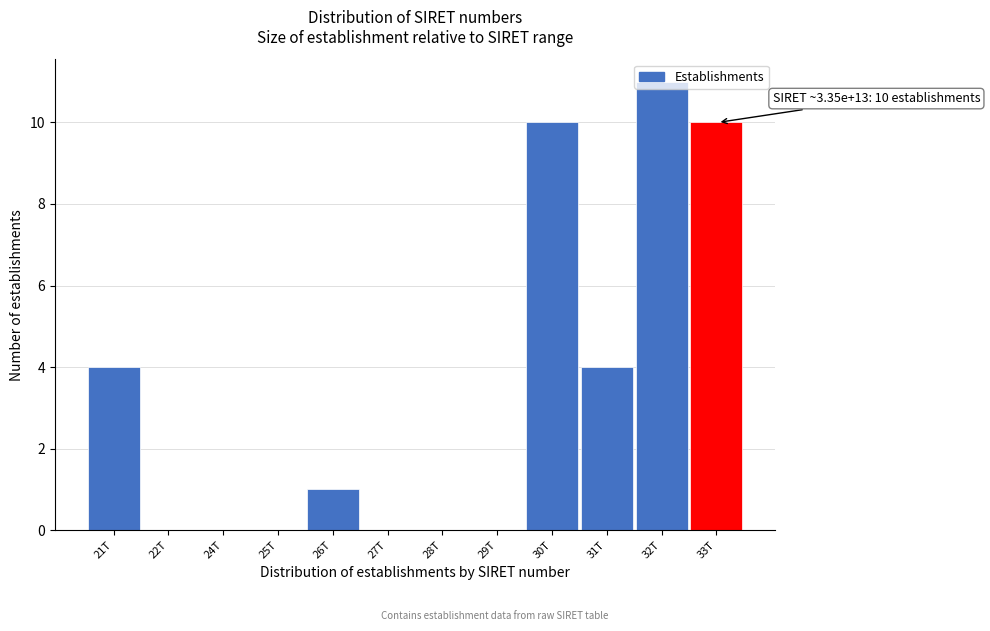

What is the sum of all values?

40